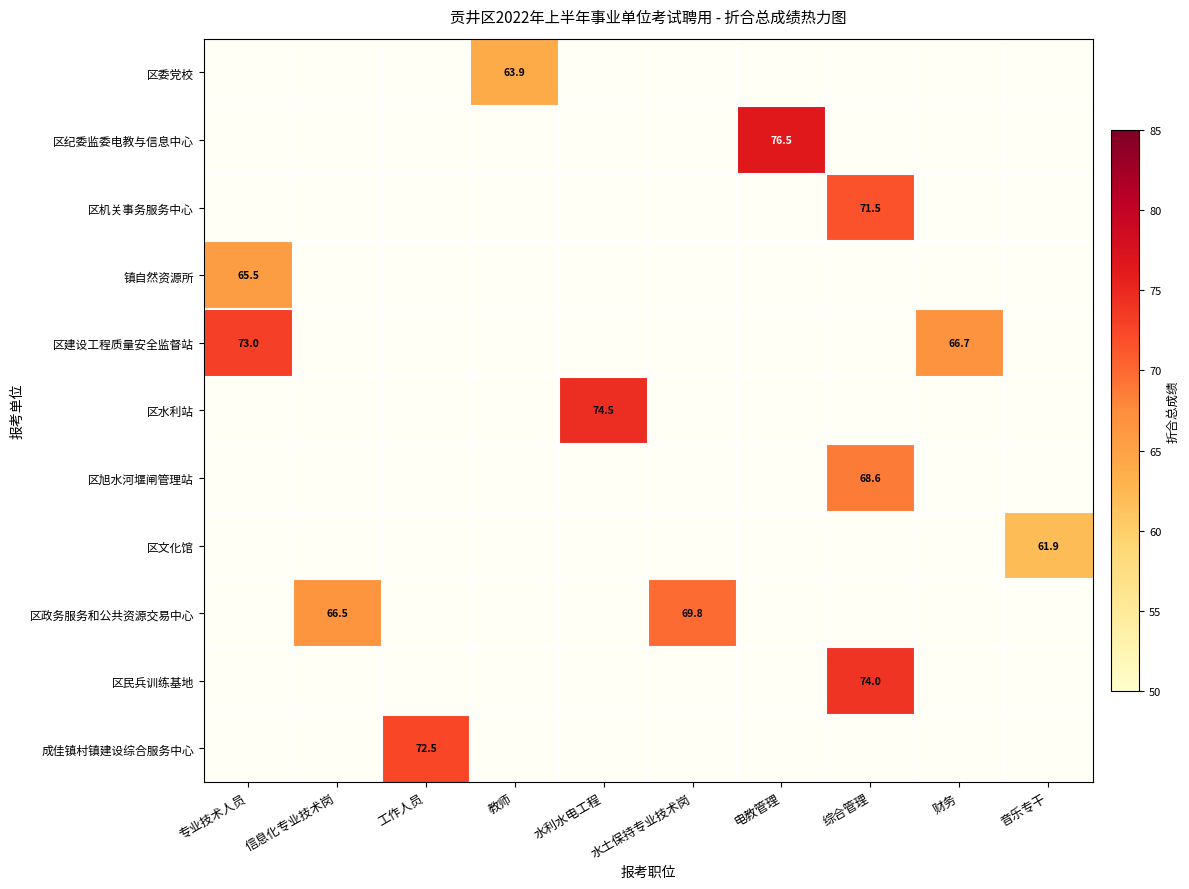

What is the minimum value shown in the chart?

61.9